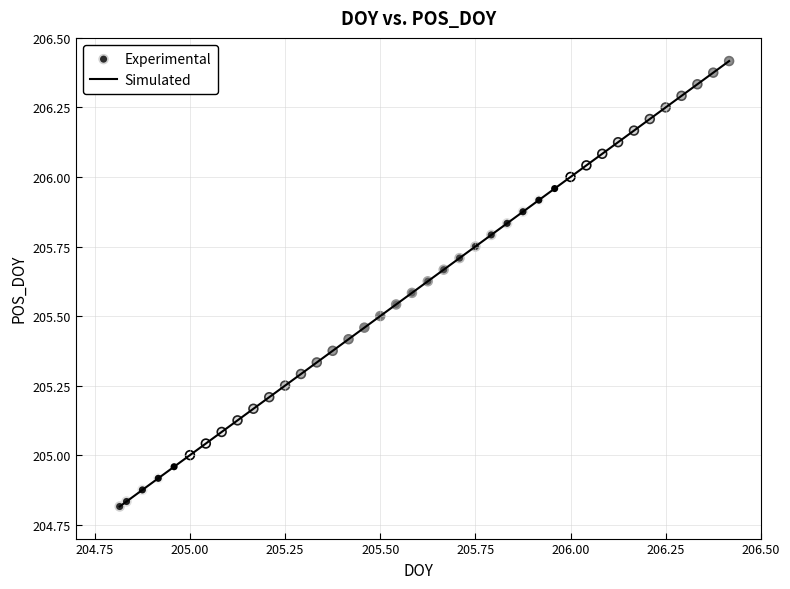

How many lines are shown in the chart?

1